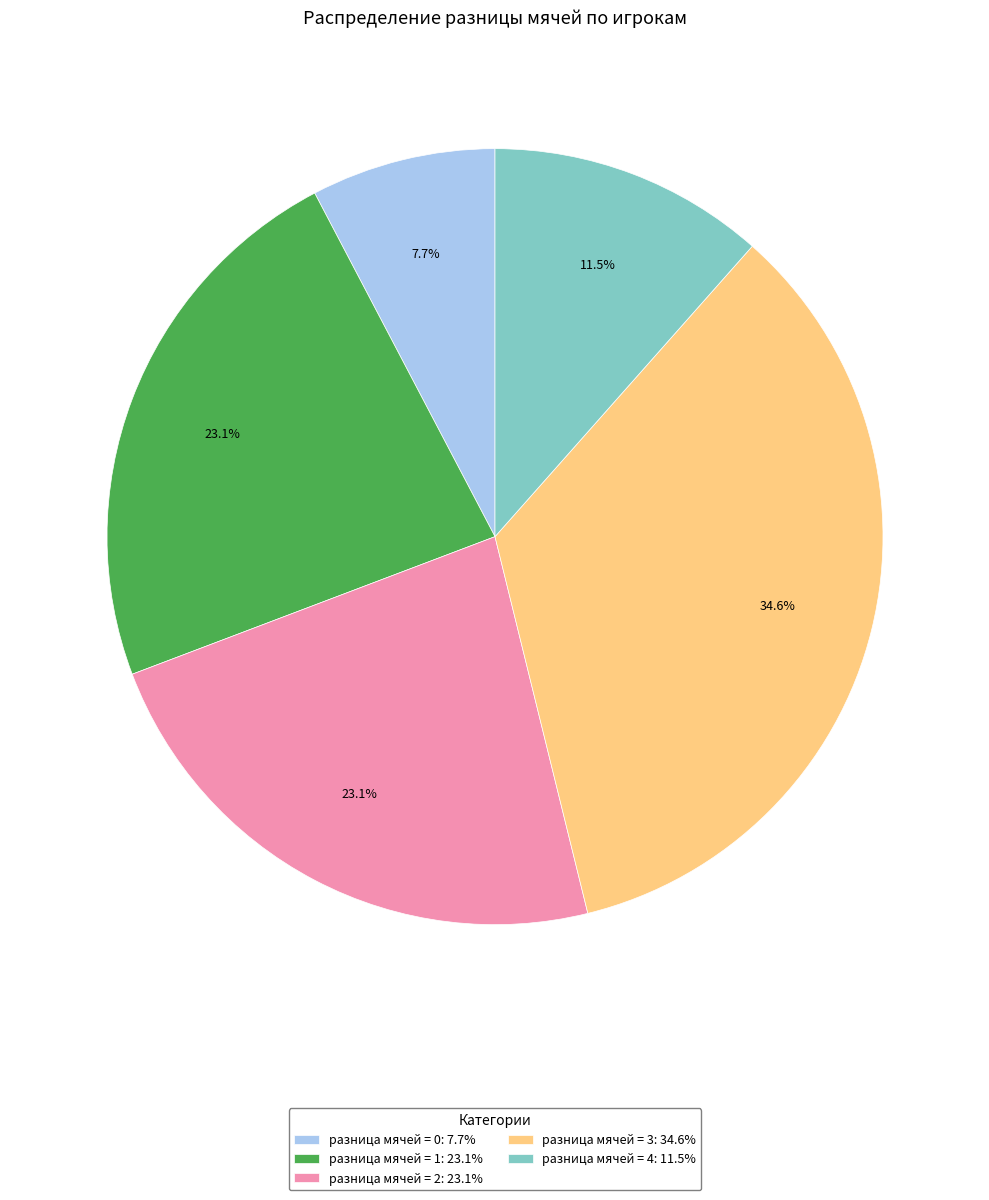

To the nearest percent, what is the average slice percentage?

20%